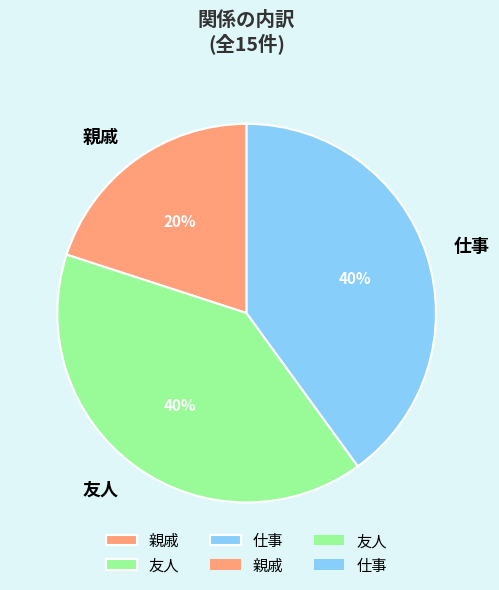

Count the number of slices in the pie.

3